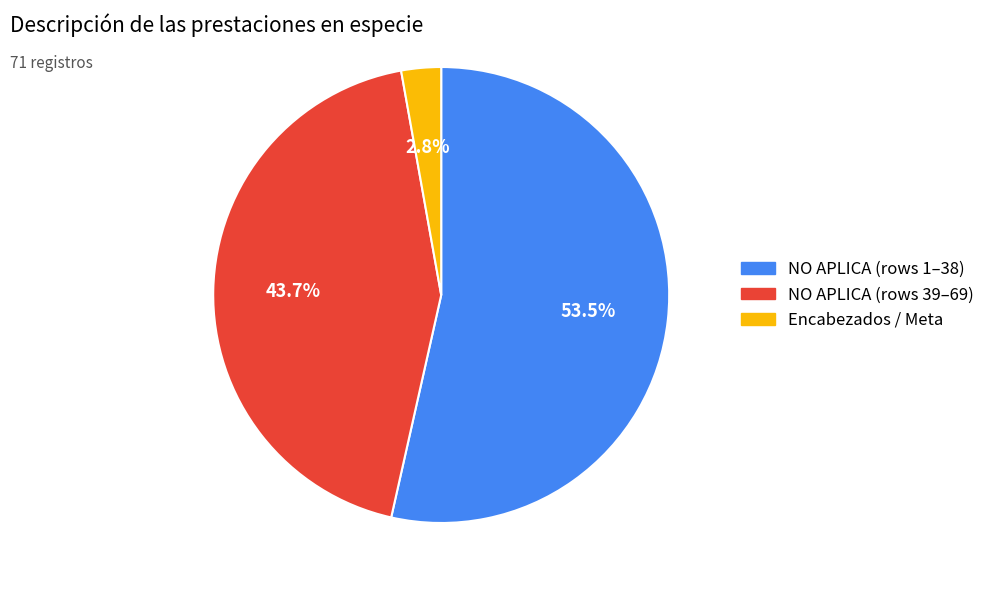

Is there a majority slice in this chart?

Yes